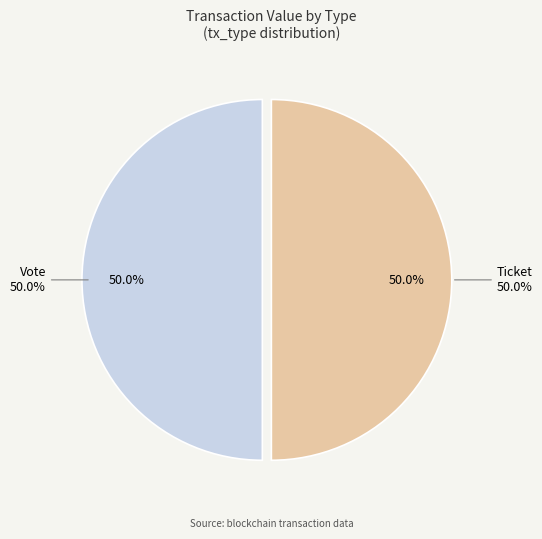

What is the largest slice in the pie chart?

Vote